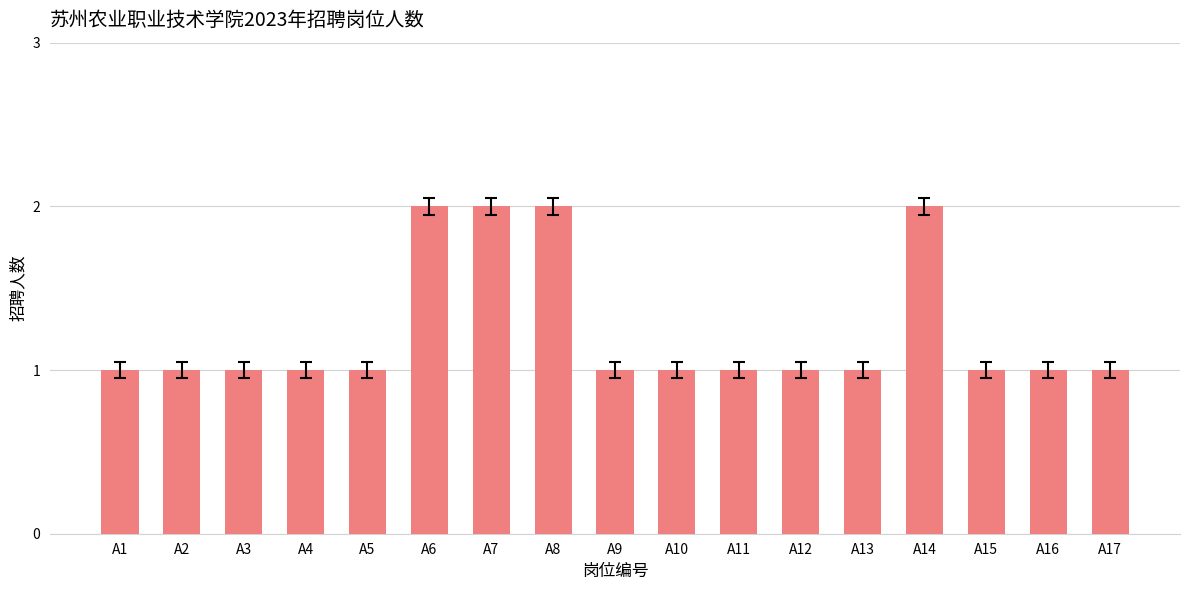

What is the value of the 7th bar from the left?

2